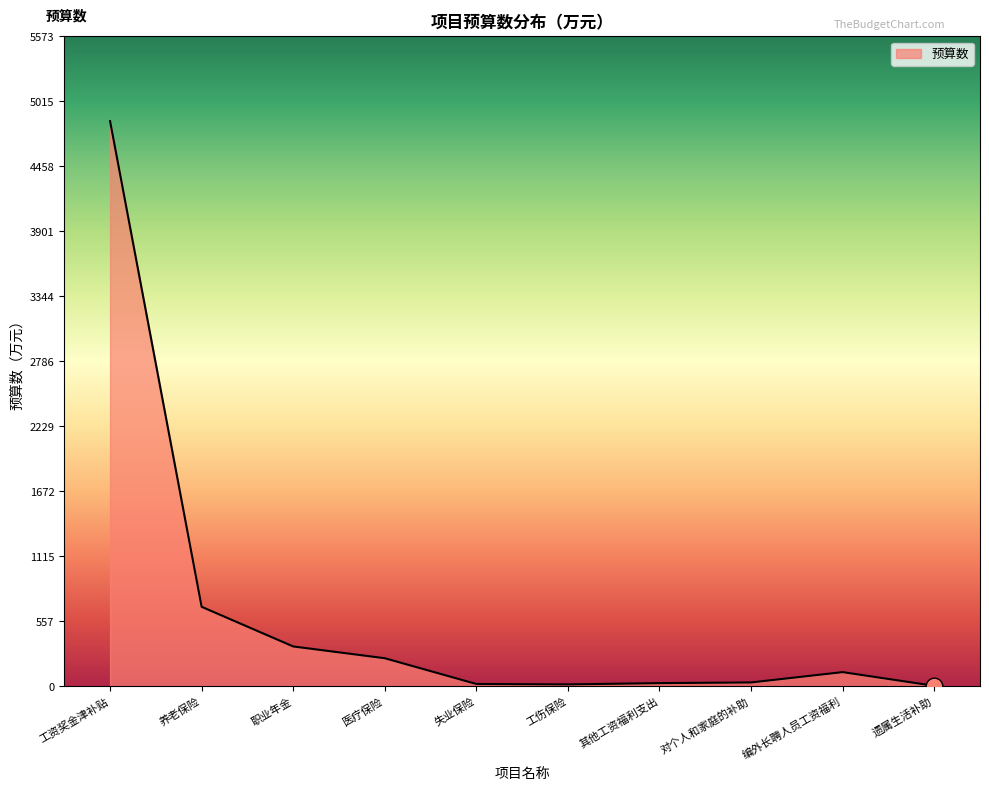

Which category has the highest value across all series?

工资奖金津补贴